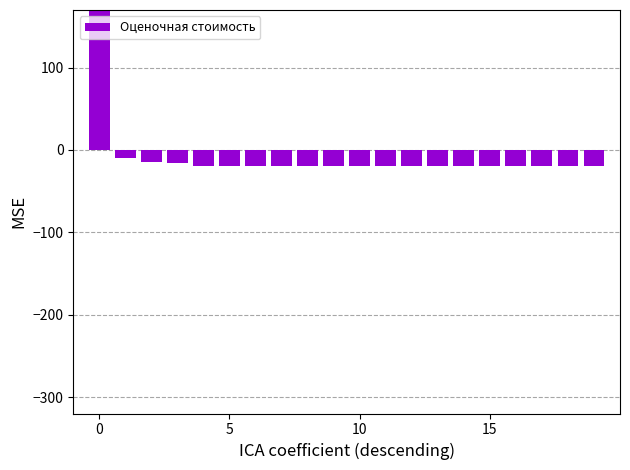

True or false: the data shows -13.2 at 5.

False